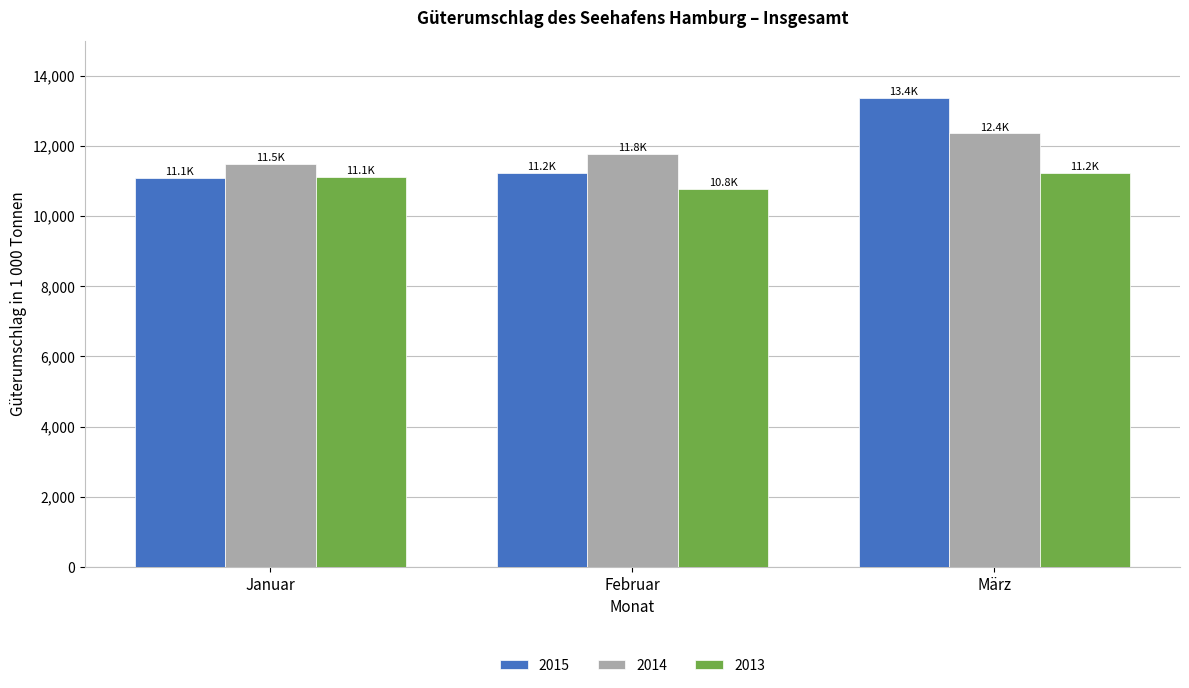

At how many categories does at least one series exceed 13095?

1